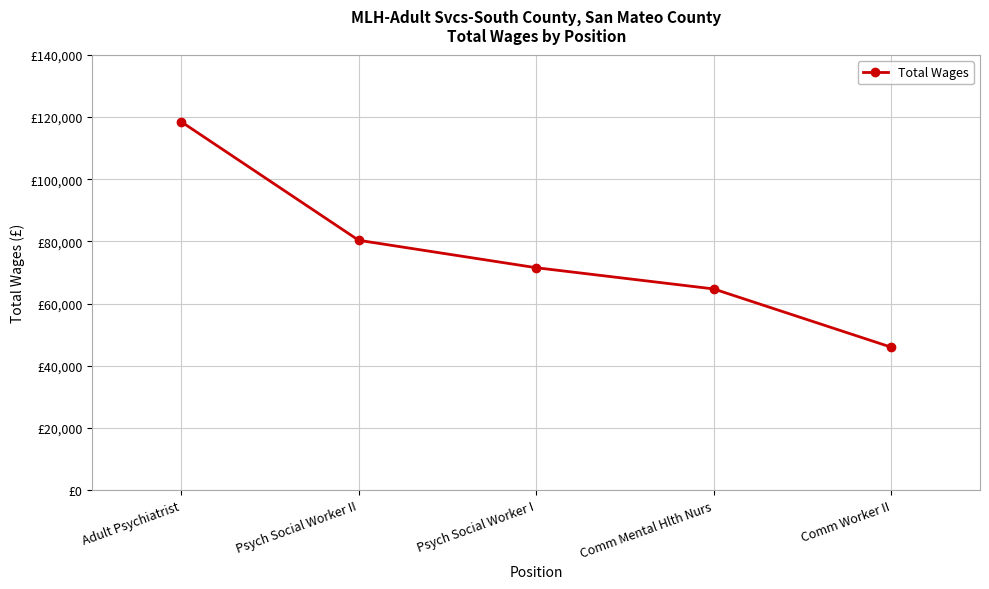

What is the difference between the maximum and minimum values?

72547